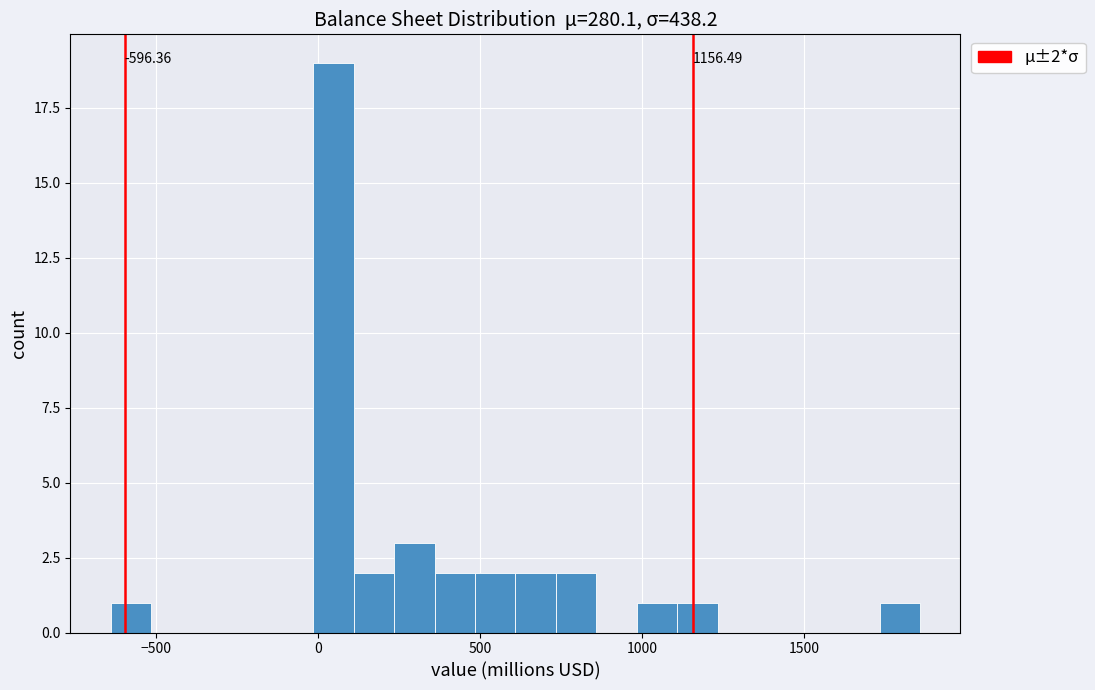

Around what value on the x-axis is the tallest bar? Give the approximate position of its centre, as read against the axis.

50